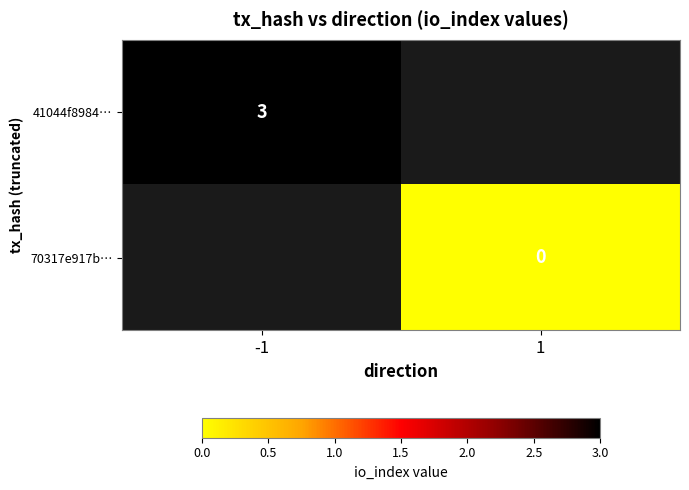

At how many categories does at least one series exceed 2?

1